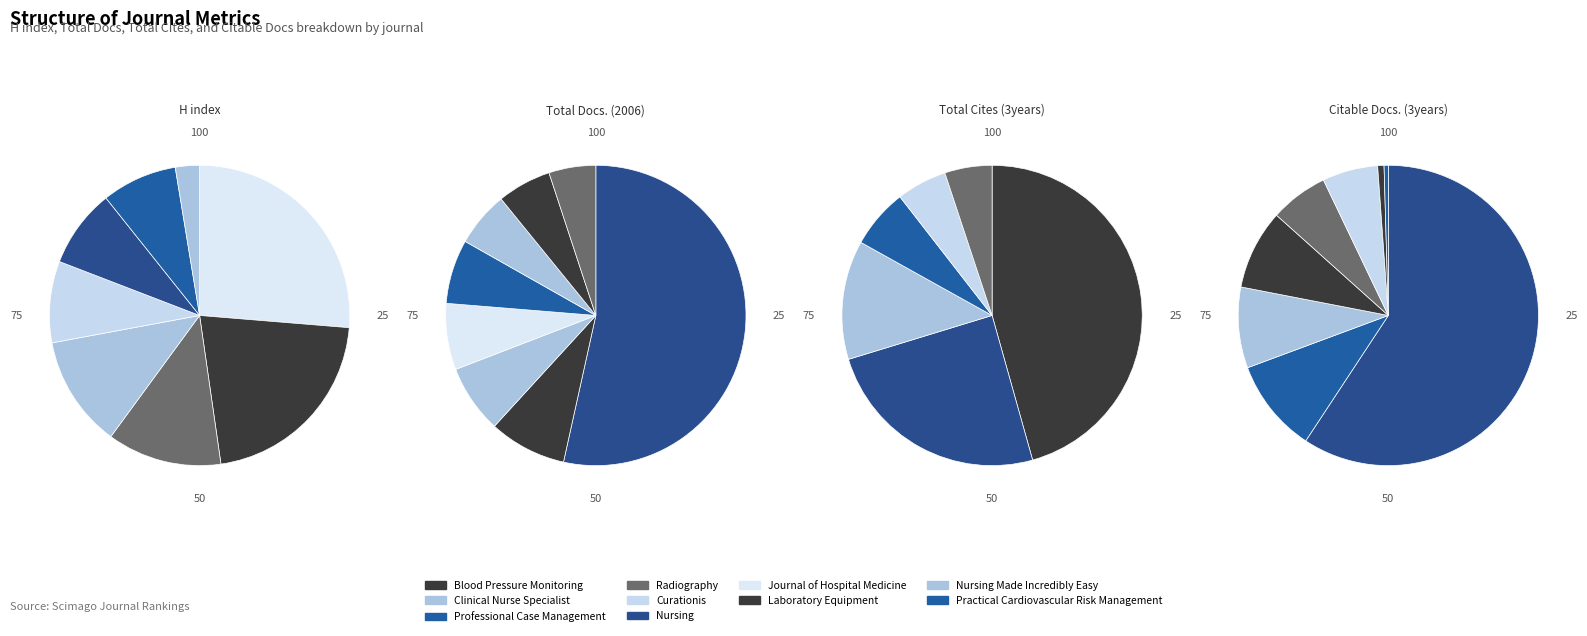

Count the number of slices in the pie.

11